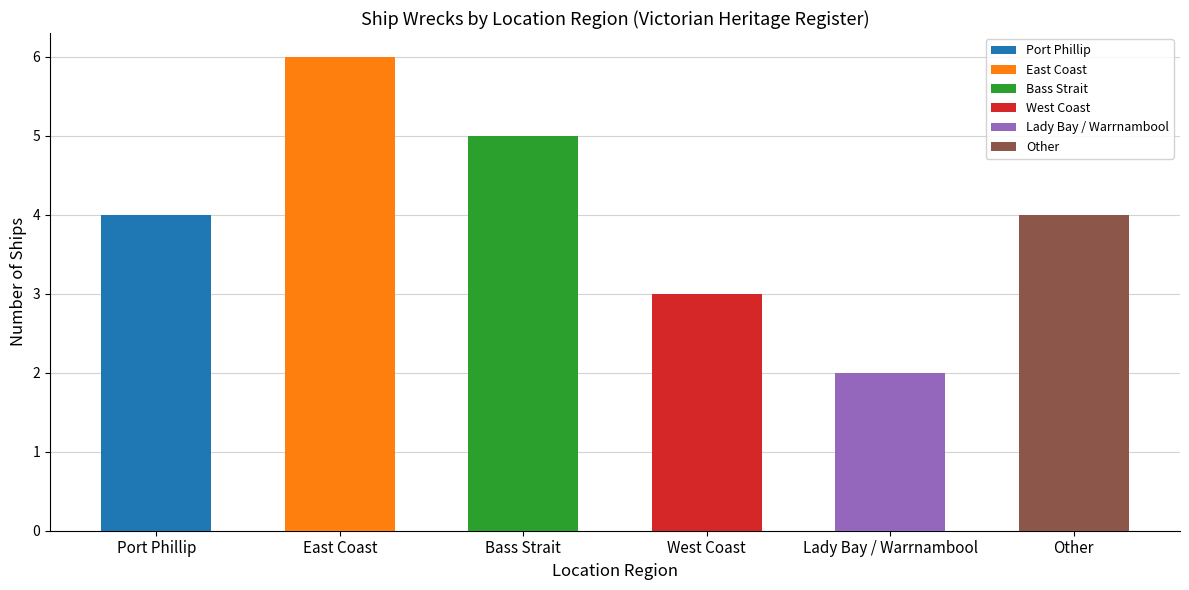

Reading right to left, transcribe all the data shown in this chart.

4	2	3	5	6	4